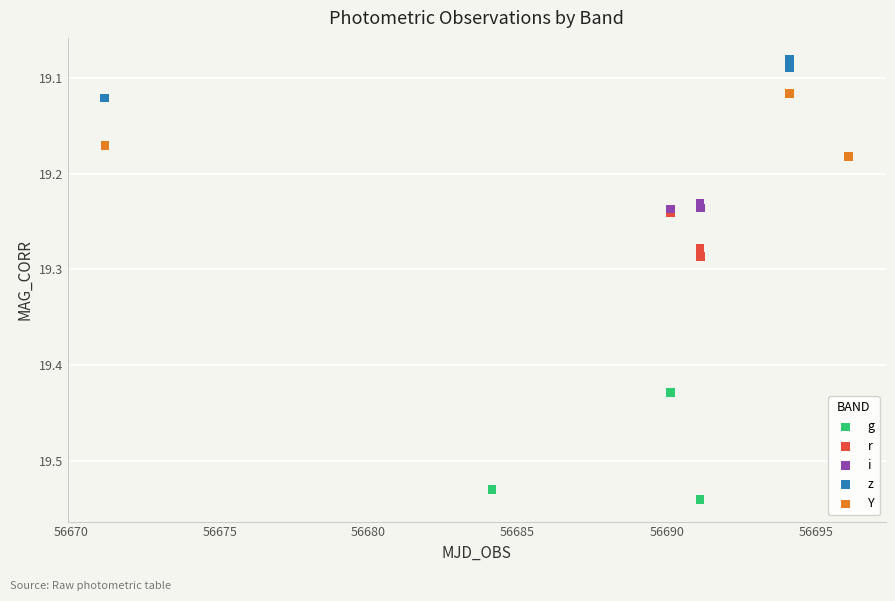

Which series has the widest spread of Y values?

g